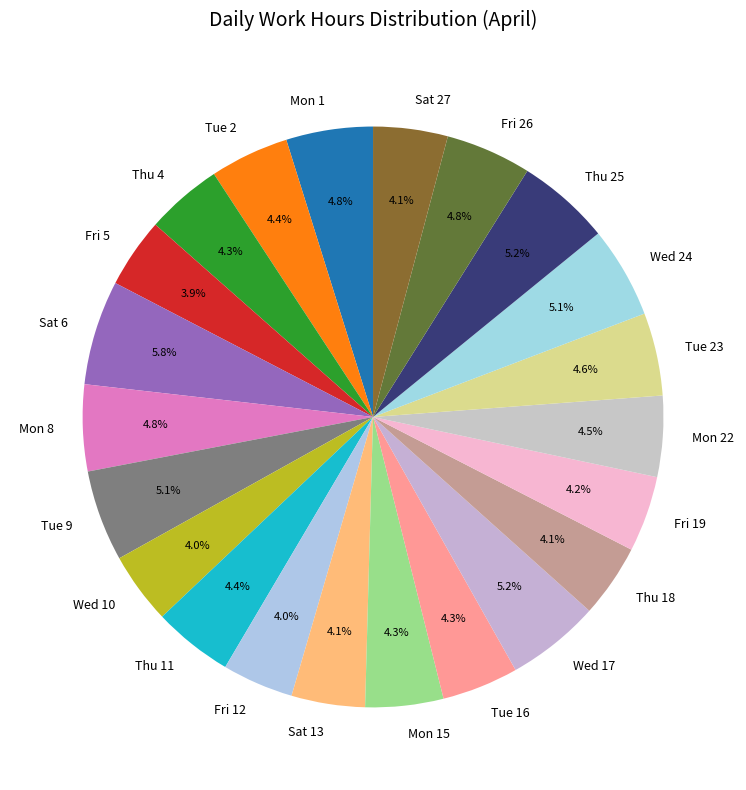

Between Tue 16 and Wed 24, which is larger?

Wed 24